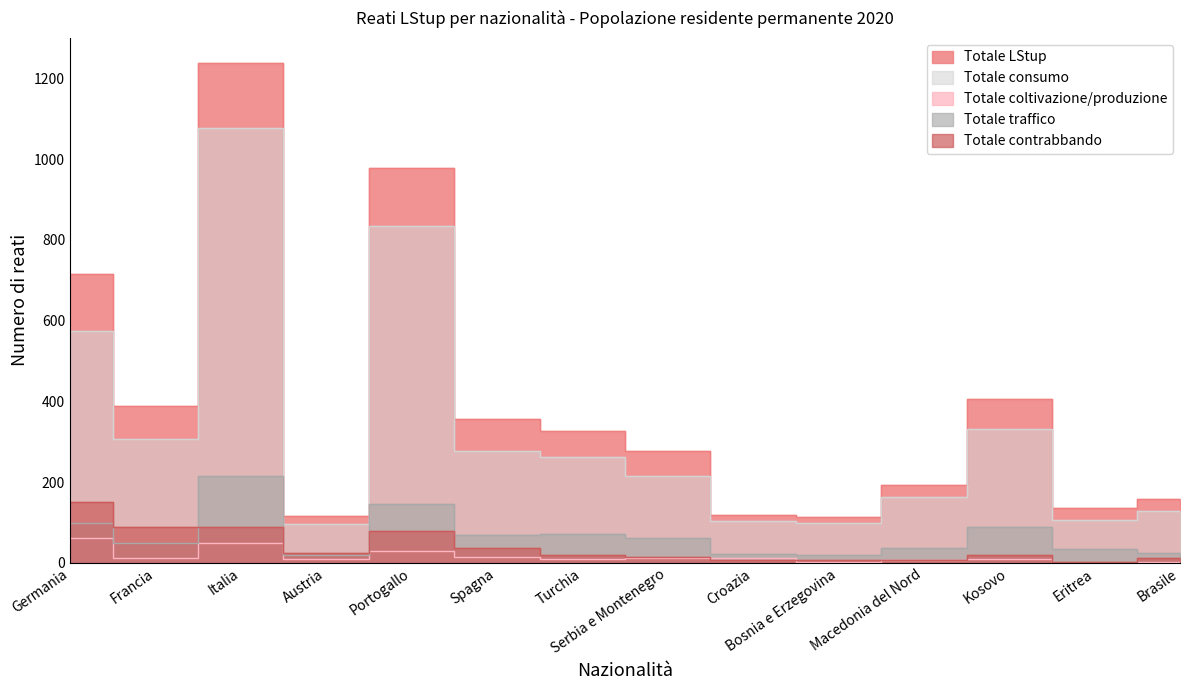

What is the label of the 3rd point from the left?

Italia